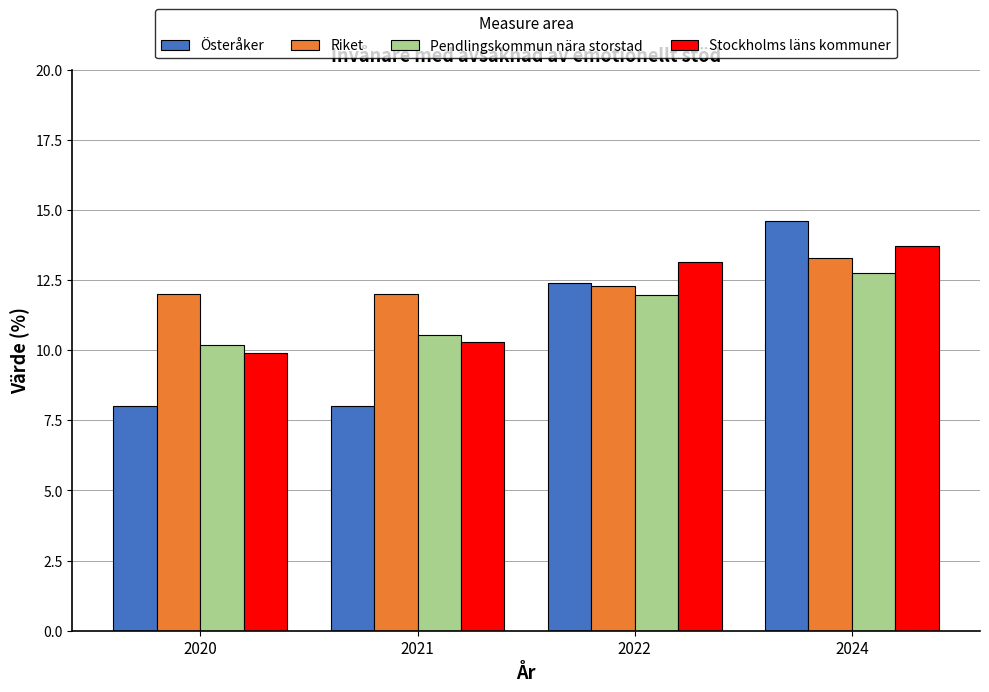

What are all the series names shown in the legend?

Österåker, Riket, Pendlingskommun nära storstad, Stockholms läns kommuner